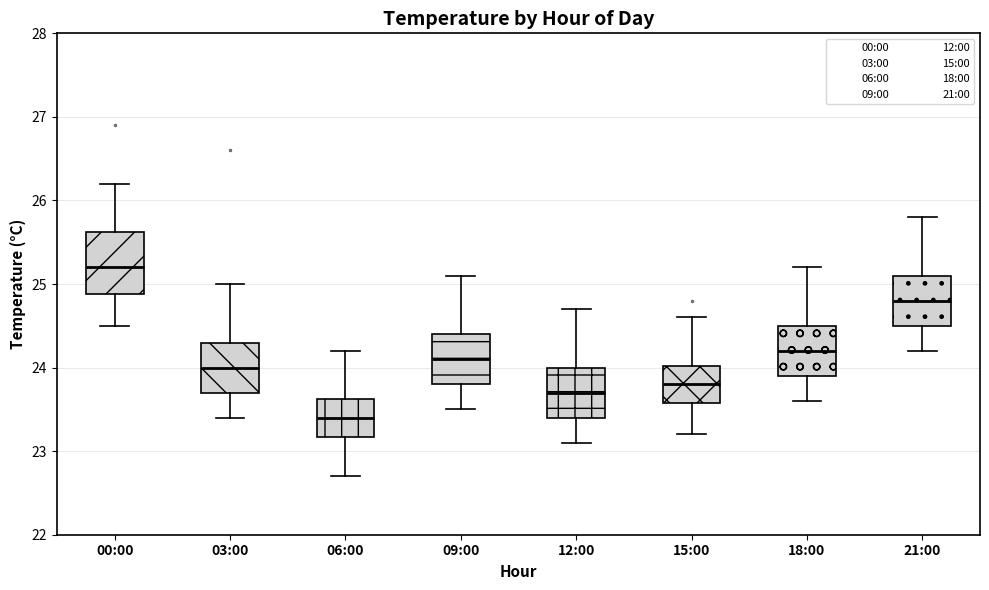

Which box is the tallest, from its lower edge to its upper edge?

00:00